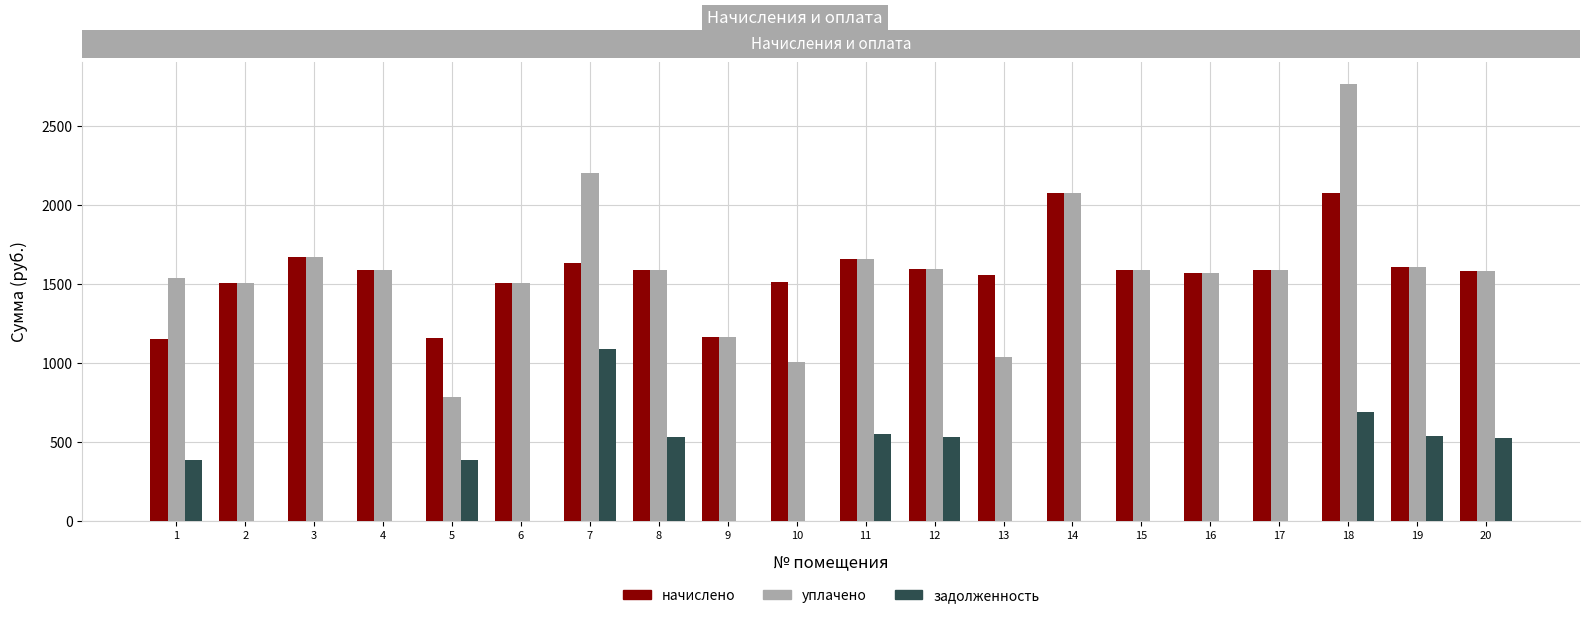

How many groups of bars are there?

20